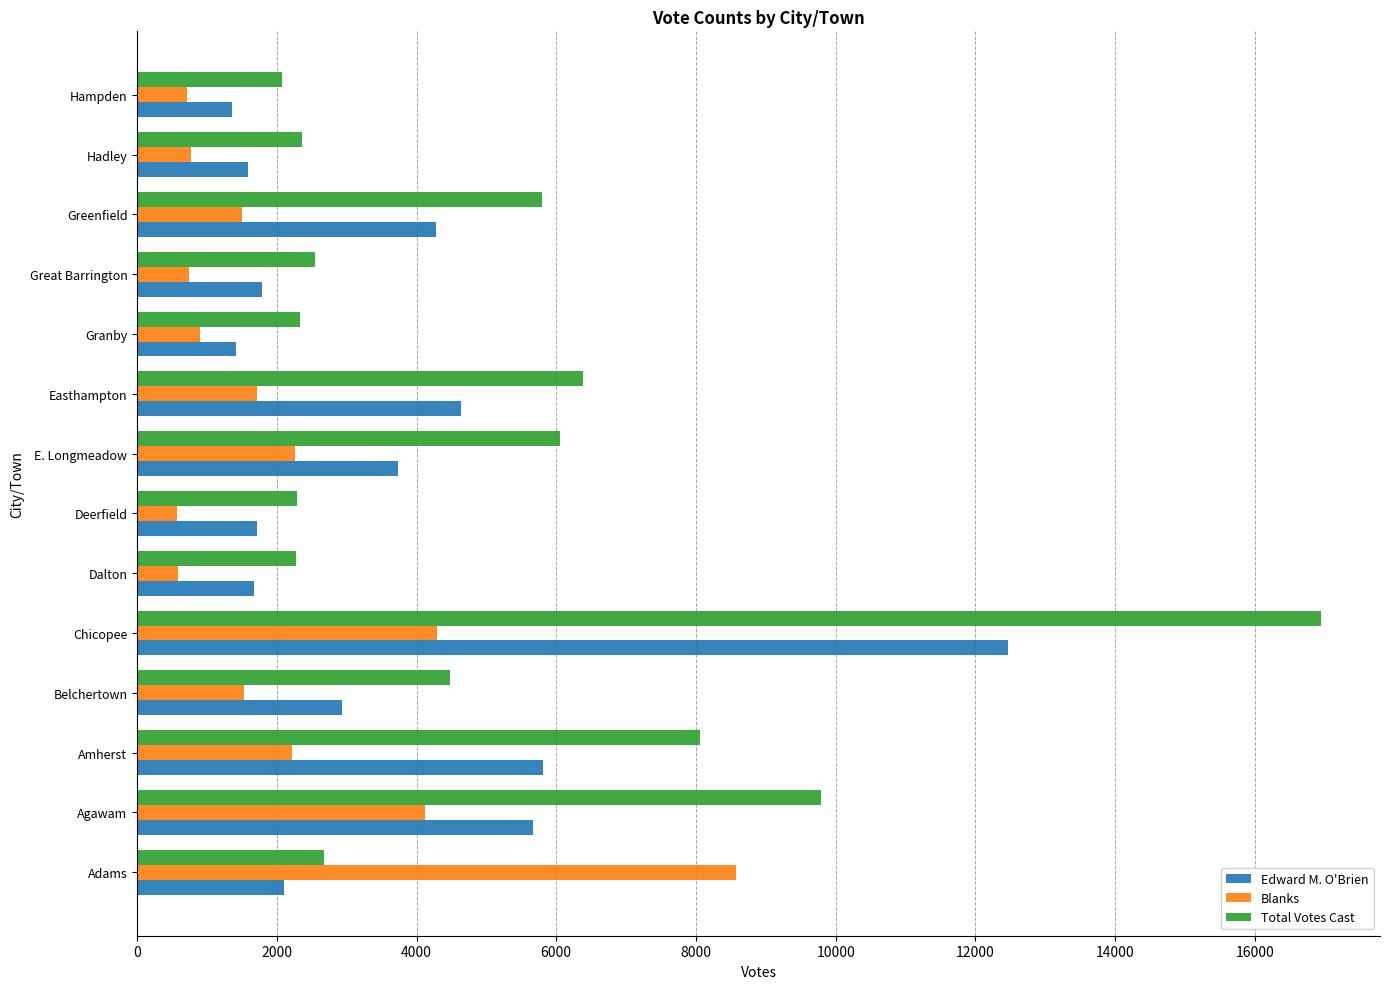

At which label is Edward M. O'Brien closest to 6910?

Amherst